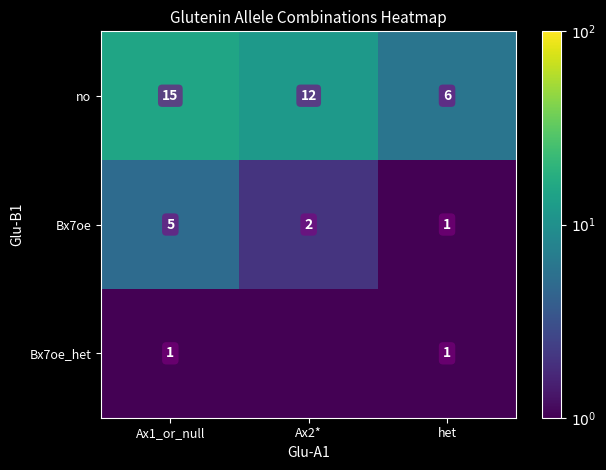

True or false: Bx7oe_het has a value of 1.0 at het.

True